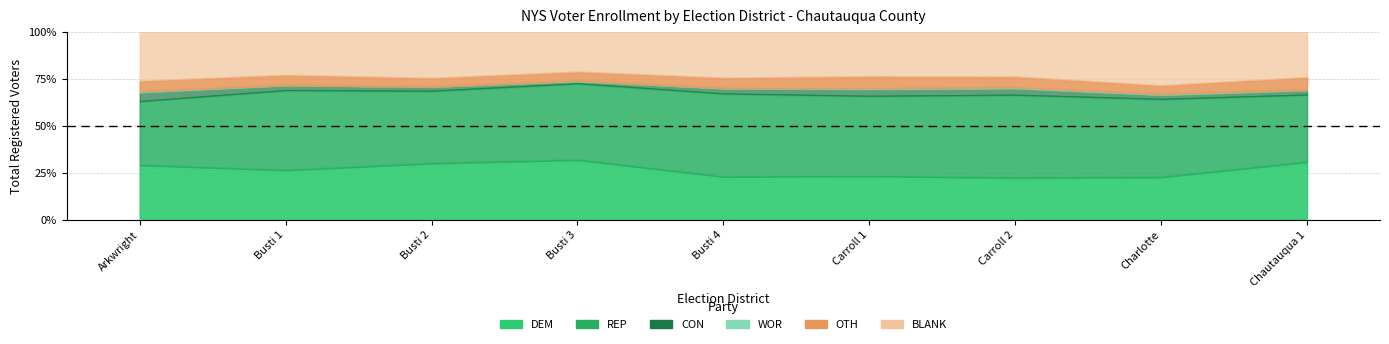

How many data points in CON are less than 35?

4